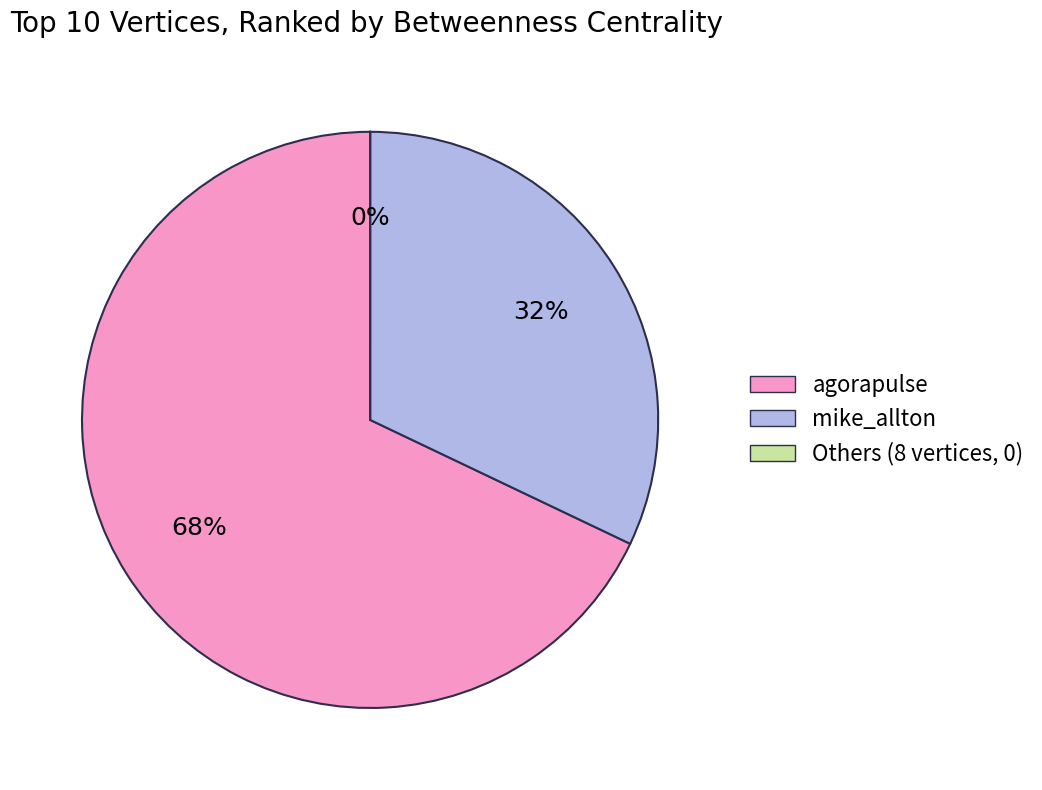

To the nearest percent, what is the average slice percentage?

33%